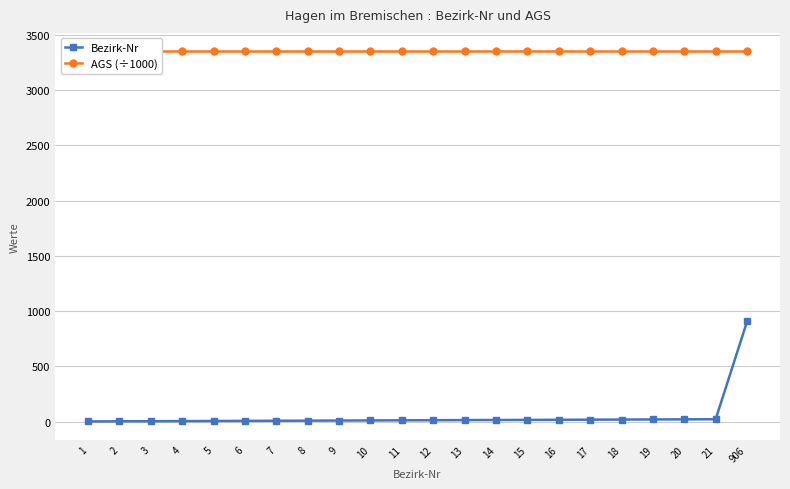

What is the total value across all series at 19?

3371.1